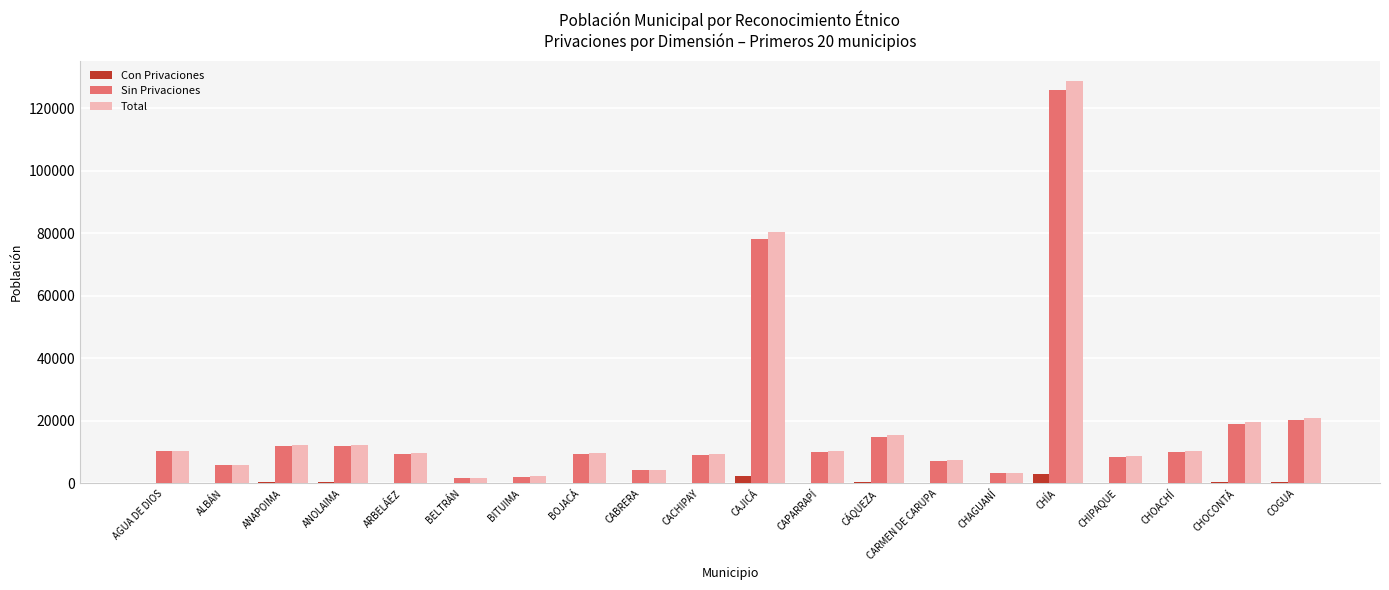

The Total series shows 4987 at CHOCONTÁ. True or false?

False